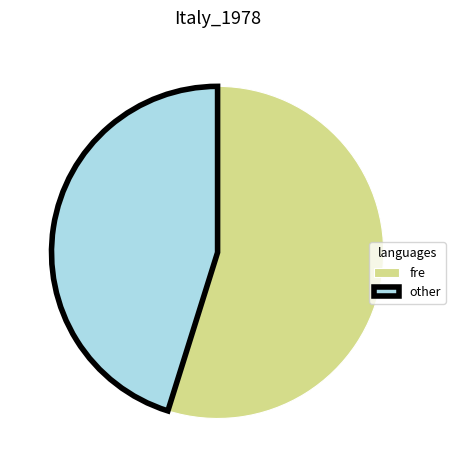

Is there a majority slice in this chart?

Yes